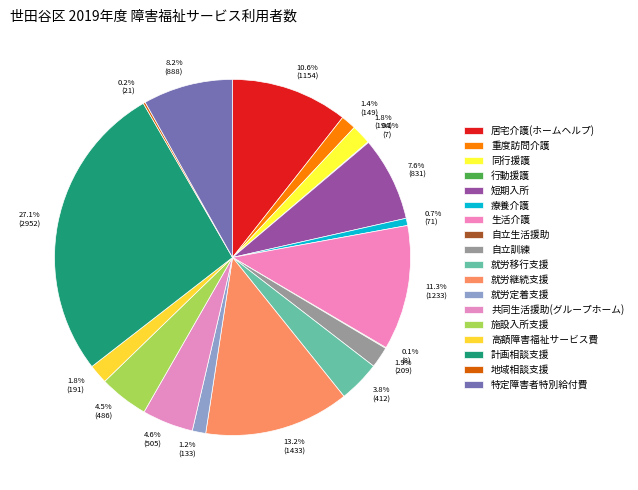

How many slices are in this pie chart?

18